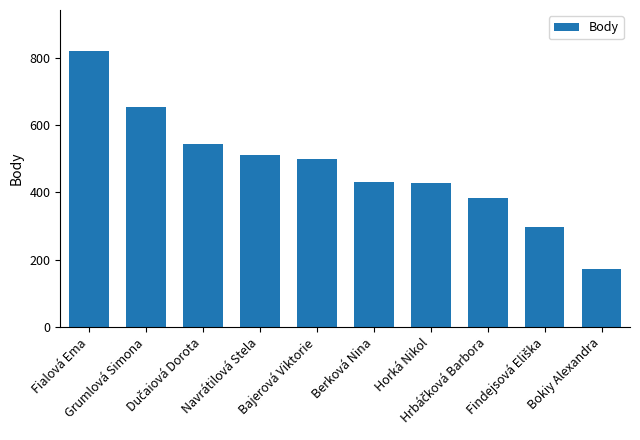

What is the label of the 5th bar from the right?

Berková Nina